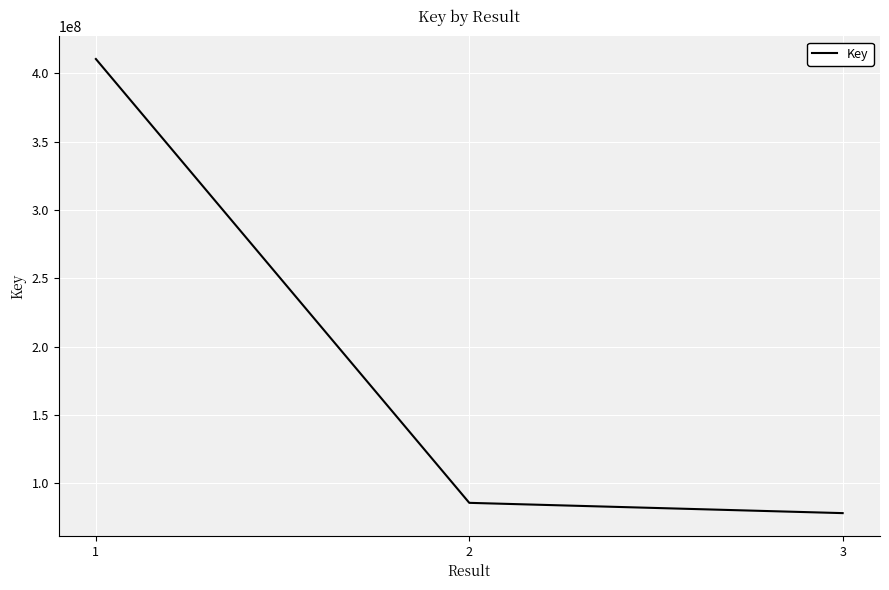

What is the difference between the second highest and minimum values?

7522748